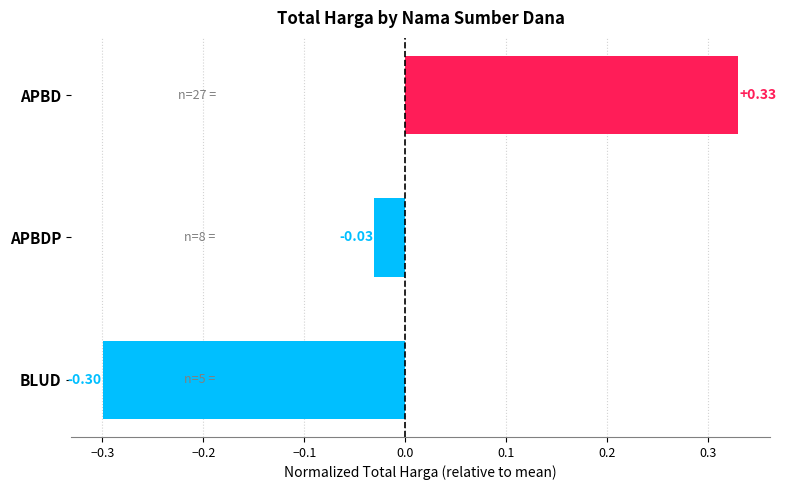

Which label corresponds to the smallest value in the chart?

BLUD